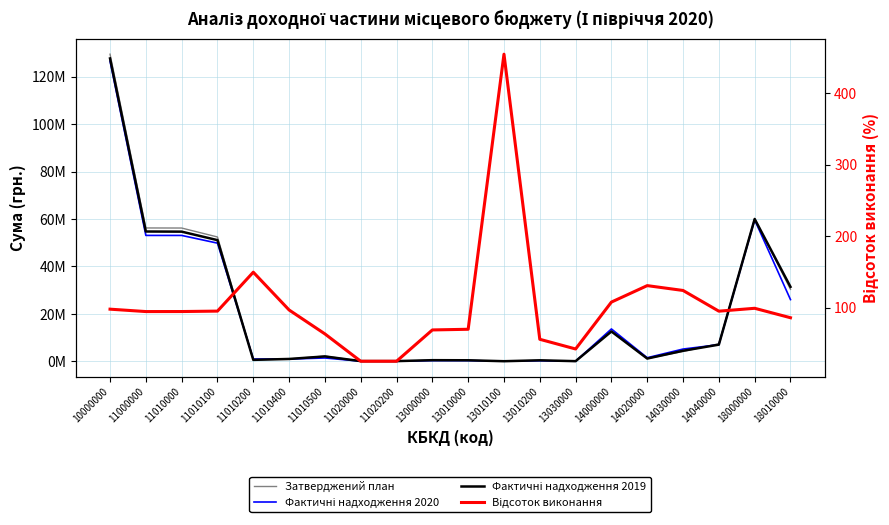

What is the value of the Фактичні надходження 2020 point at the 1st from the left?

126604209.1